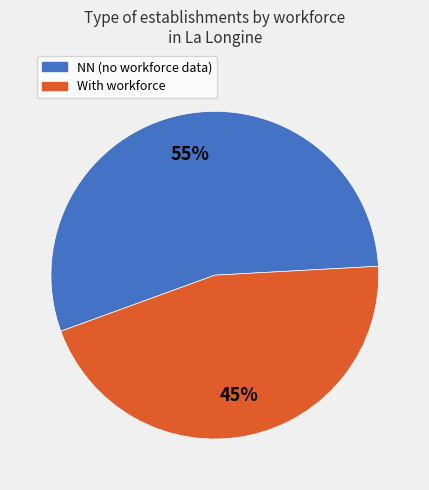

Is there any slice that represents more than half of the pie?

Yes